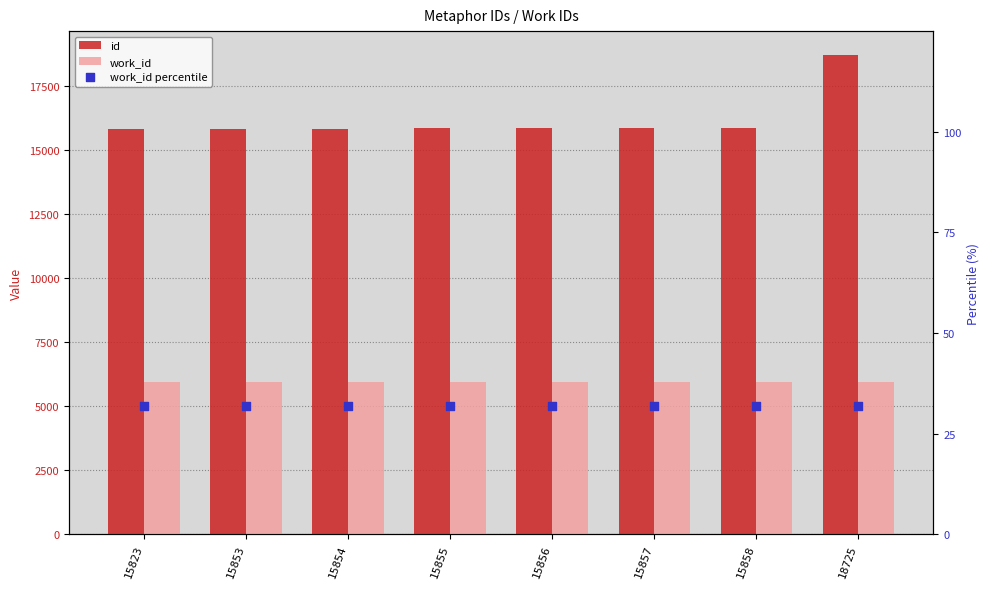

Which series has the widest spread of Y values?

id